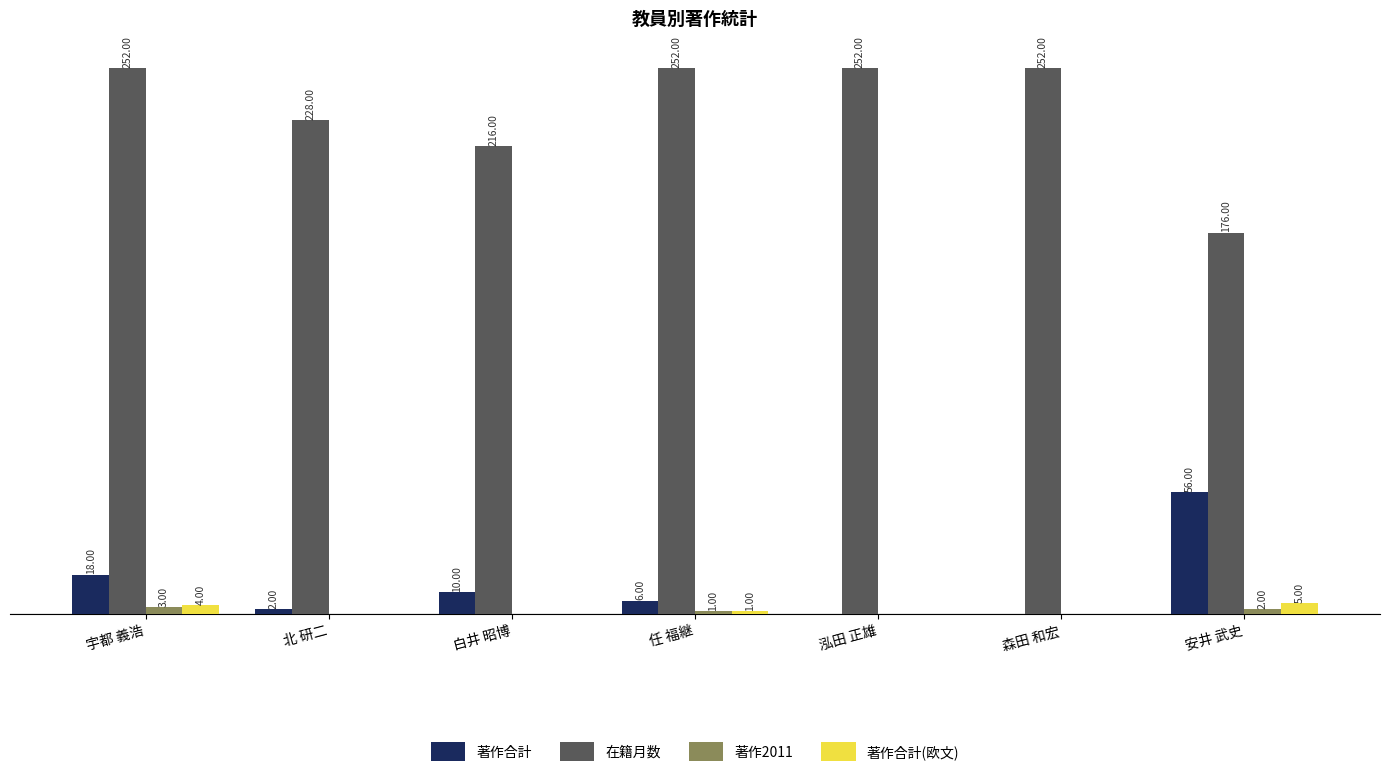

Which series changed the most between 宇都 義浩 and 安井 武史?

在籍月数